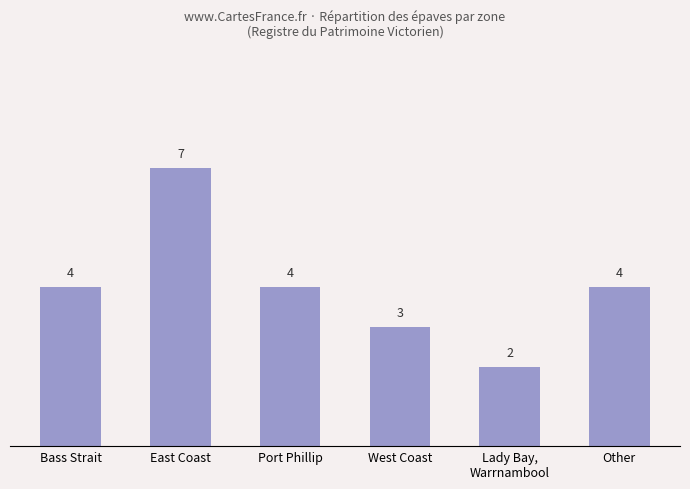

What is the sum of the values at East Coast and Other?

11